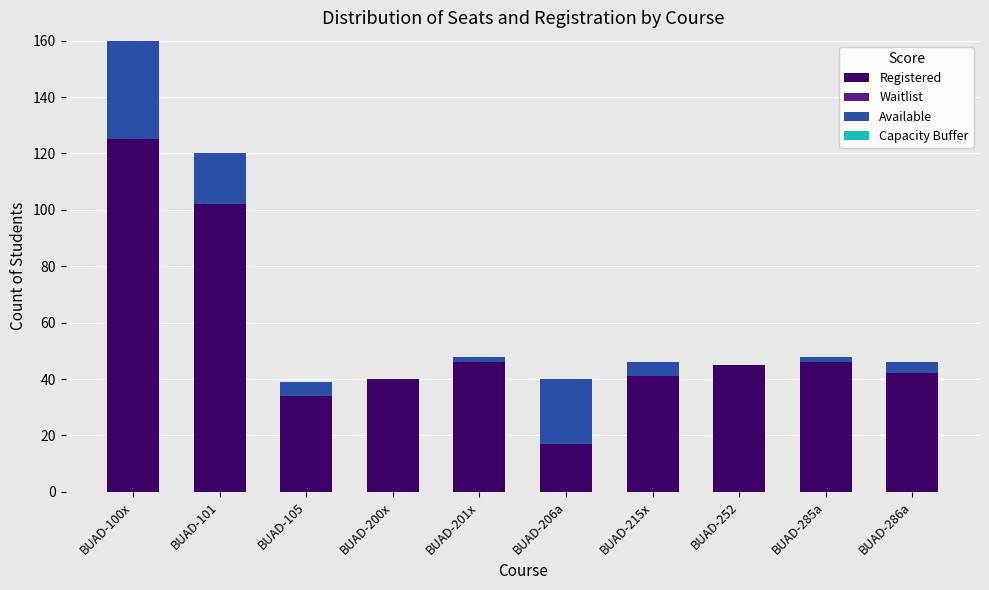

The value of Registered at BUAD-252 is 45. True or false?

True